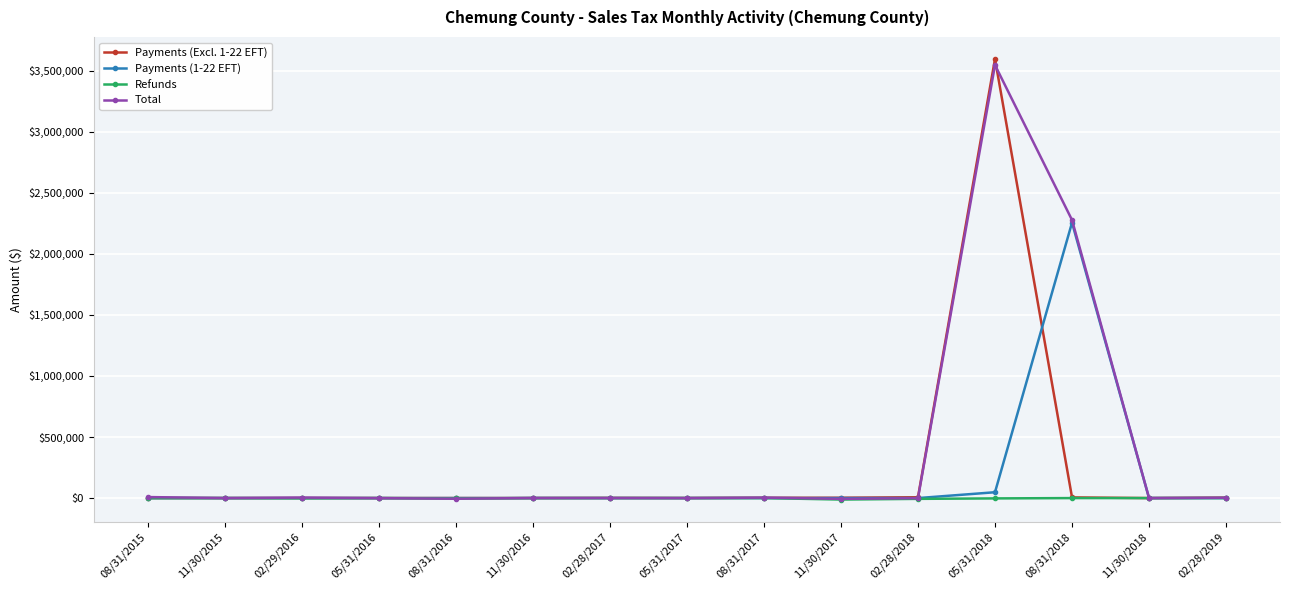

At which category is the sum across all series the highest?

05/31/2018